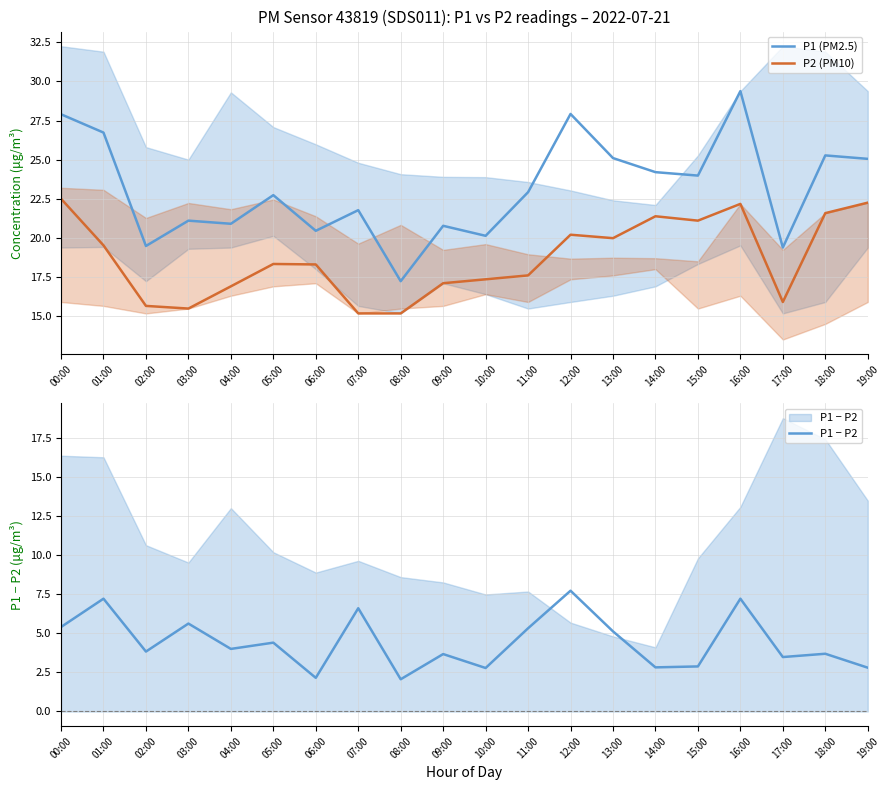

Reading right to left, list all the values displayed in this chart.

P1: 19:00=25.1	18:00=25.3	17:00=19.4	16:00=29.4	15:00=24.0	14:00=24.2	13:00=25.1	12:00=27.9	11:00=22.9	10:00=20.1	09:00=20.8	08:00=17.2	07:00=21.8	06:00=20.4	05:00=22.7	04:00=20.9	03:00=21.1	02:00=19.5	01:00=26.7	00:00=27.9
P2: 19:00=22.2	18:00=21.6	17:00=15.9	16:00=22.2	15:00=21.1	14:00=21.4	13:00=20.0	12:00=20.2	11:00=17.6	10:00=17.4	09:00=17.1	08:00=15.2	07:00=15.2	06:00=18.3	05:00=18.3	04:00=16.9	03:00=15.5	02:00=15.7	01:00=19.5	00:00=22.5
P1 − P2: 19:00=2.8	18:00=3.7	17:00=3.5	16:00=7.2	15:00=2.9	14:00=2.8	13:00=5.1	12:00=7.7	11:00=5.3	10:00=2.8	09:00=3.7	08:00=2.1	07:00=6.6	06:00=2.1	05:00=4.4	04:00=4.0	03:00=5.6	02:00=3.8	01:00=7.2	00:00=5.4